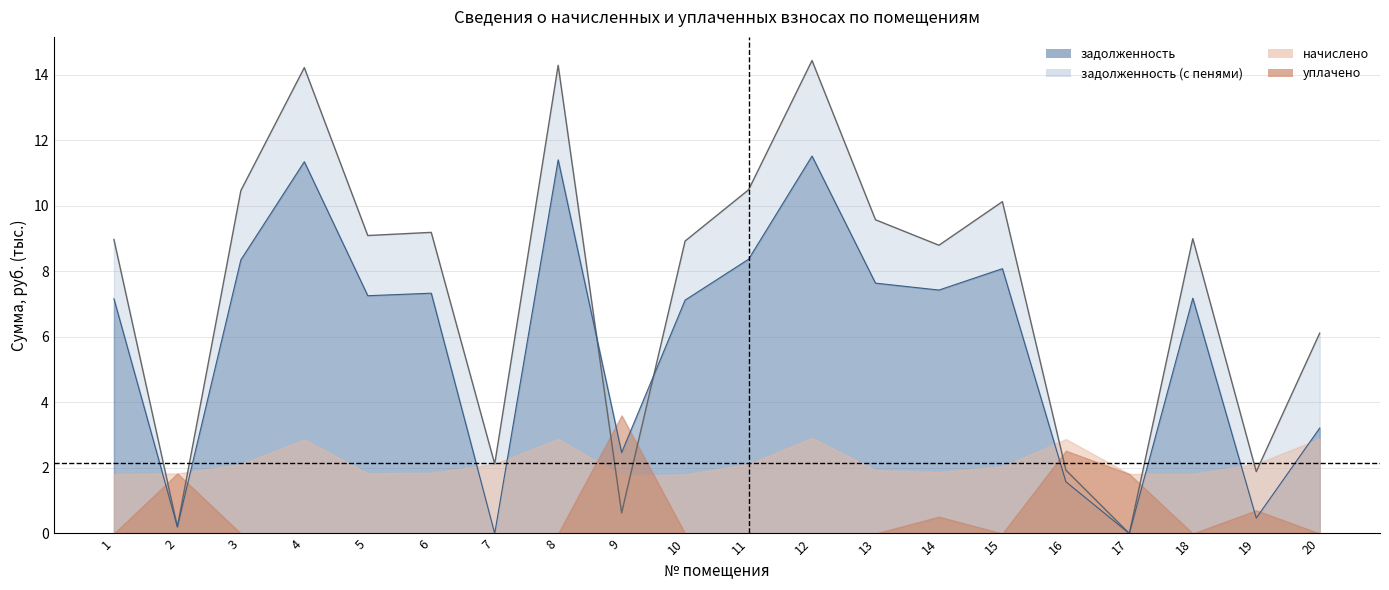

Which series has the widest spread of values?

задолженность_пени